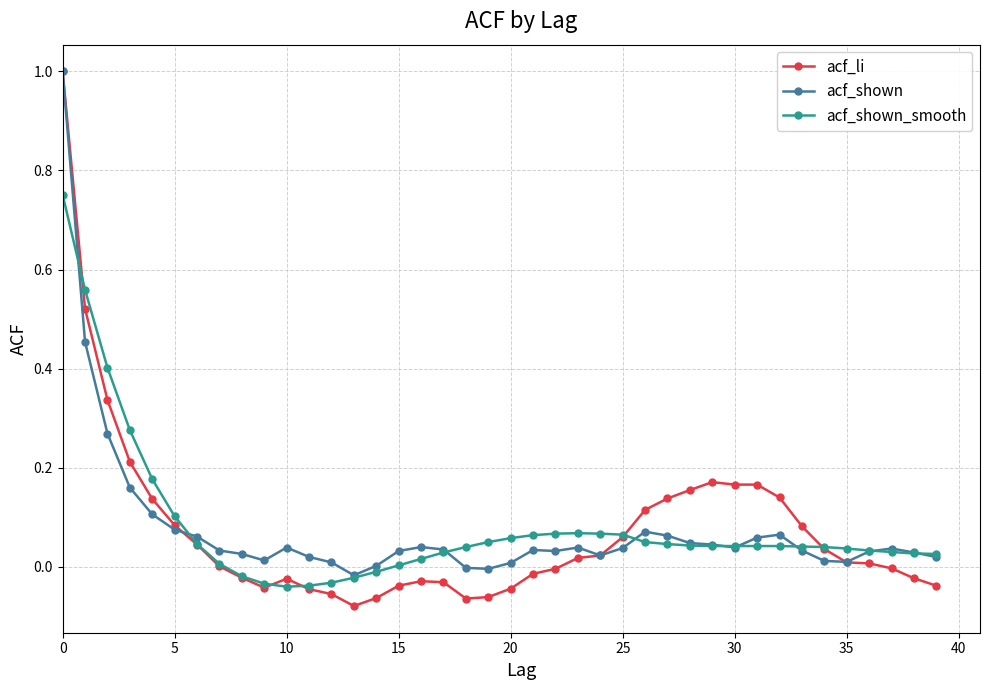

How many data points does each series have?

40